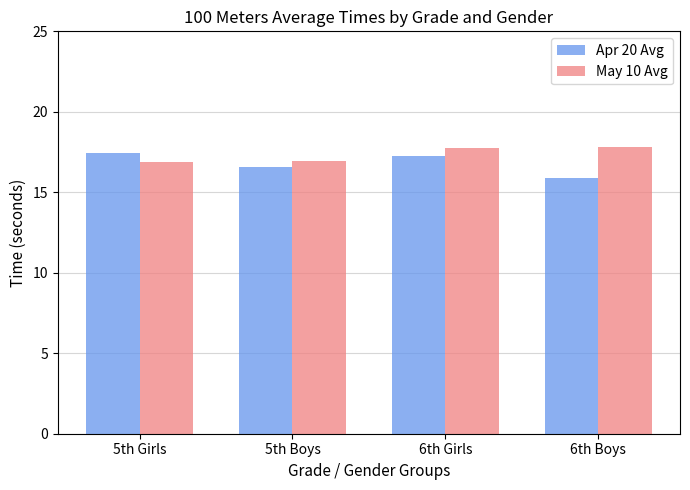

At which label is Apr 20 Avg closest to 16?

6th Boys